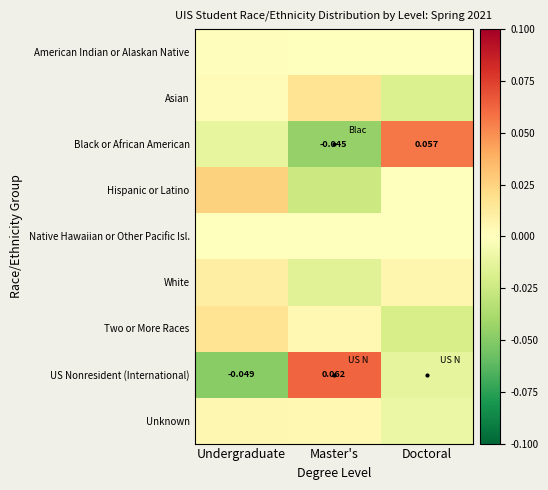

At how many categories does at least one series exceed 0?

3